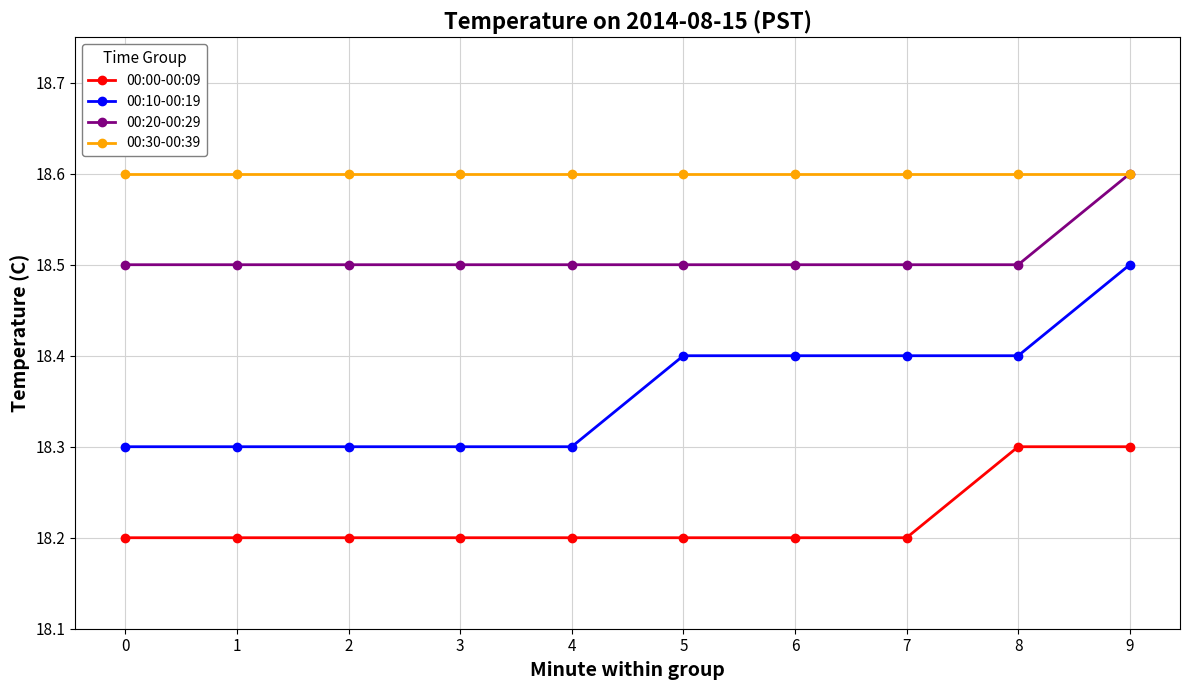

What is the difference between the maximum and second lowest values in the 00:00-00:09 series?

0.1